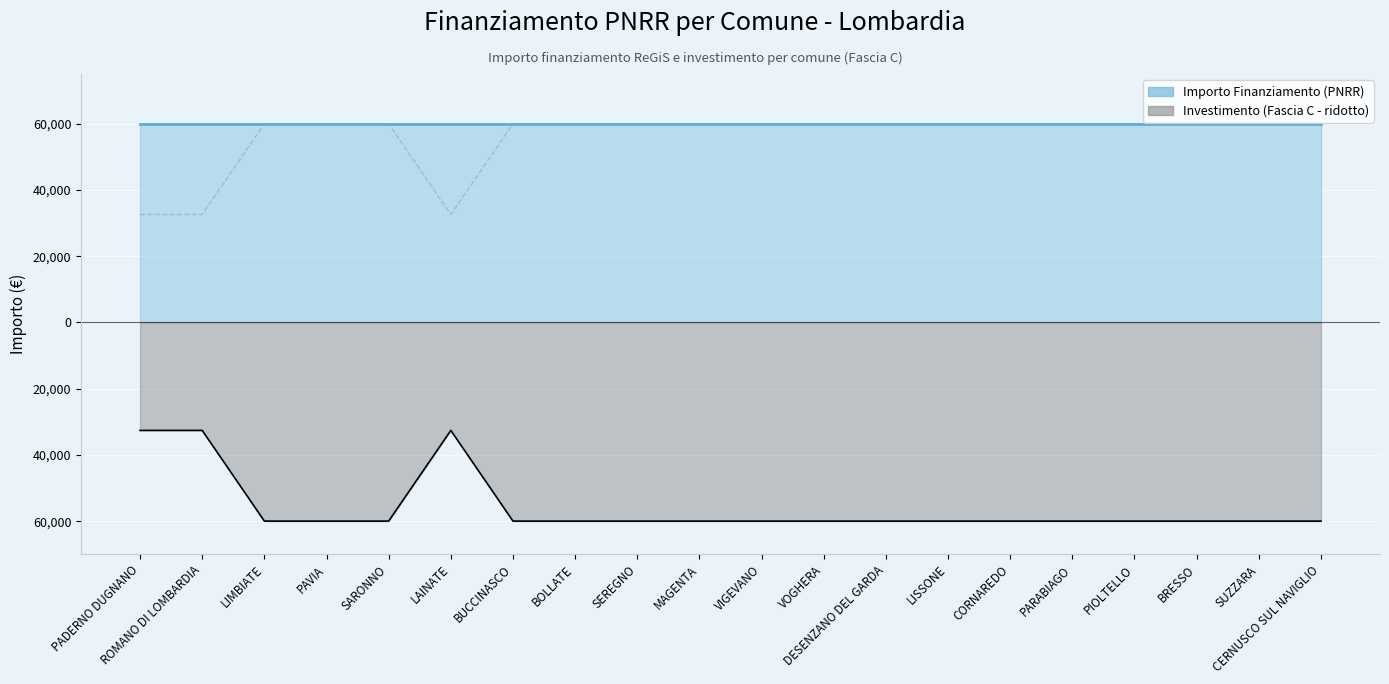

Rank the categories by value from lowest to highest.

LIMBIATE, PAVIA, SARONNO, BUCCINASCO, BOLLATE, SEREGNO, MAGENTA, VIGEVANO, VOGHERA, DESENZANO DEL GARDA, LISSONE, CORNAREDO, PARABIAGO, PIOLTELLO, BRESSO, SUZZARA, CERNUSCO SUL NAVIGLIO, PADERNO DUGNANO, ROMANO DI LOMBARDIA, LAINATE